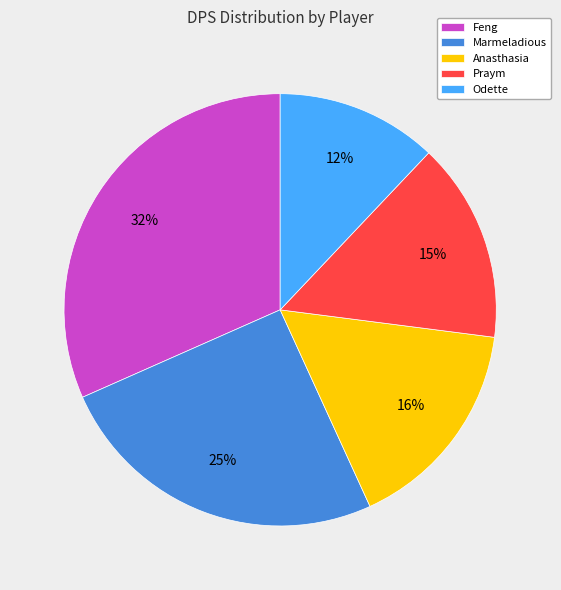

To the nearest percent, what is the average slice percentage?

20%